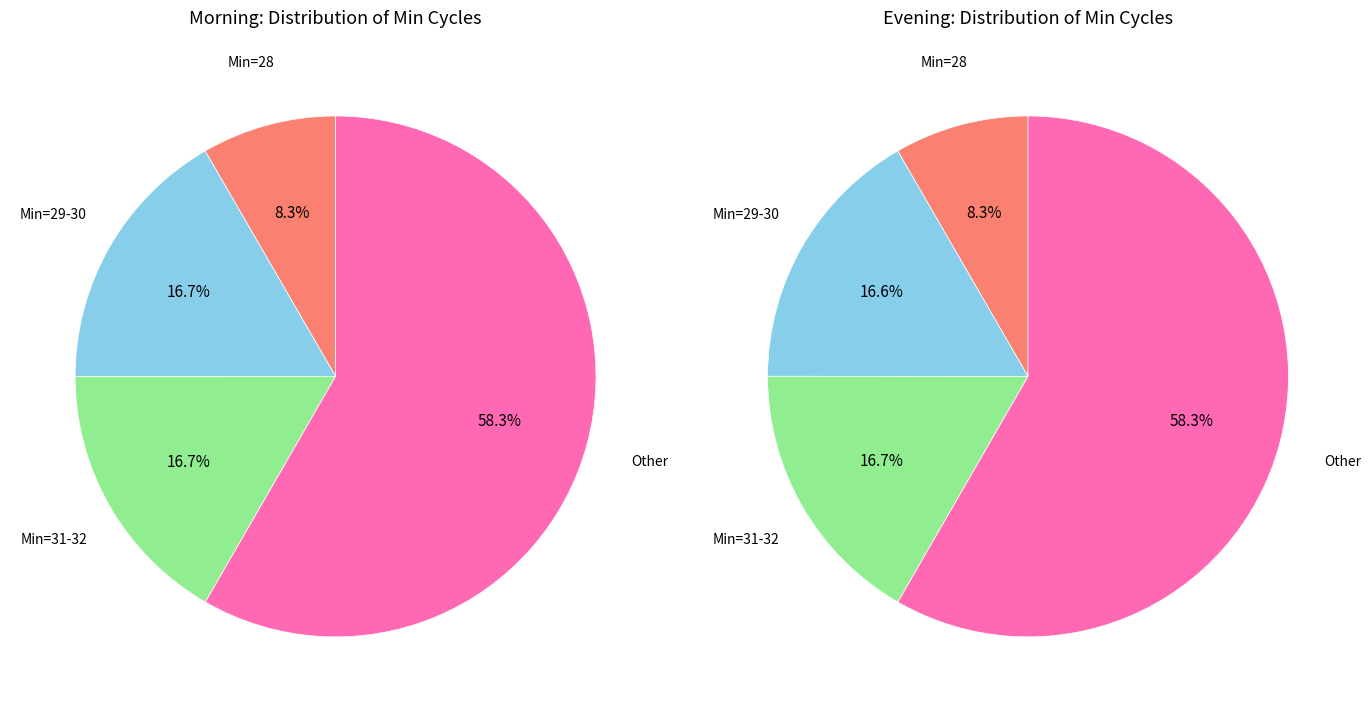

Does 38 represent more than half of the total?

No